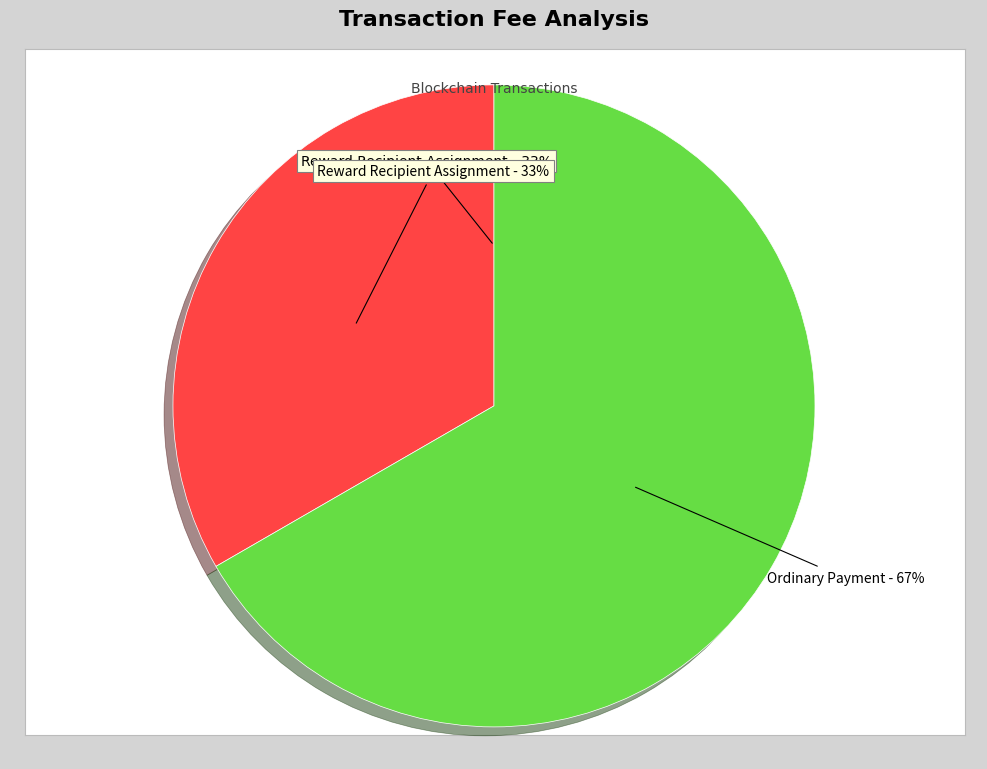

Is there a majority slice in this chart?

Yes